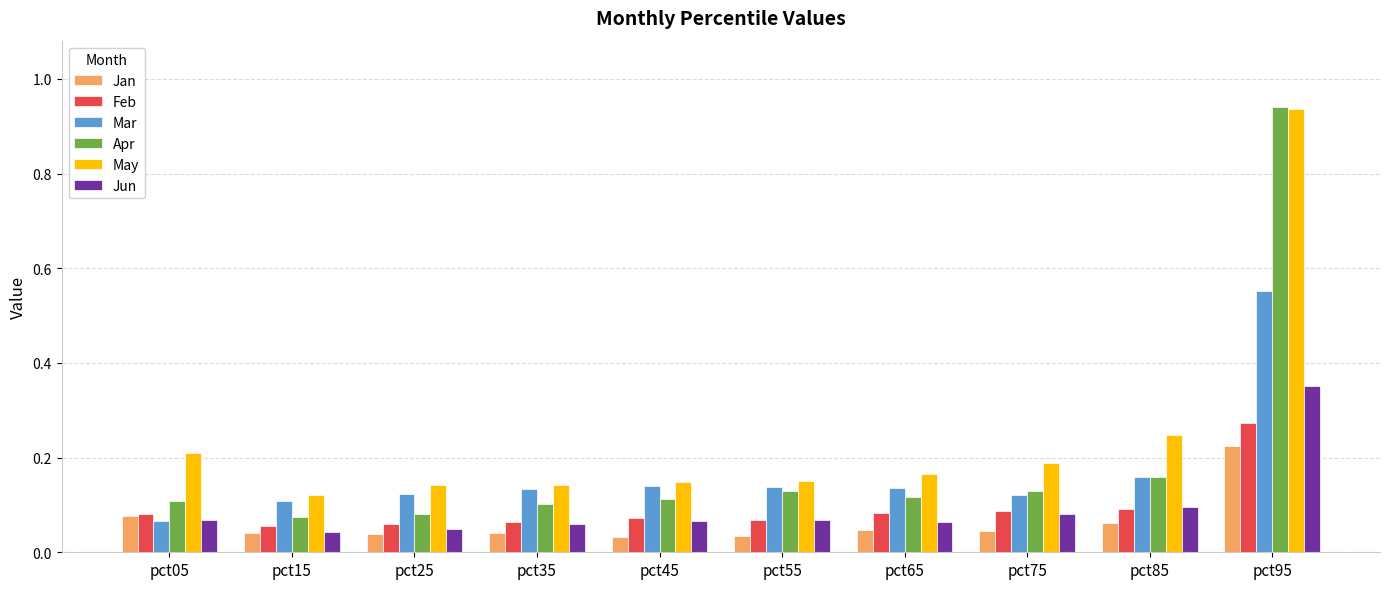

Which series has the widest spread of values?

Apr